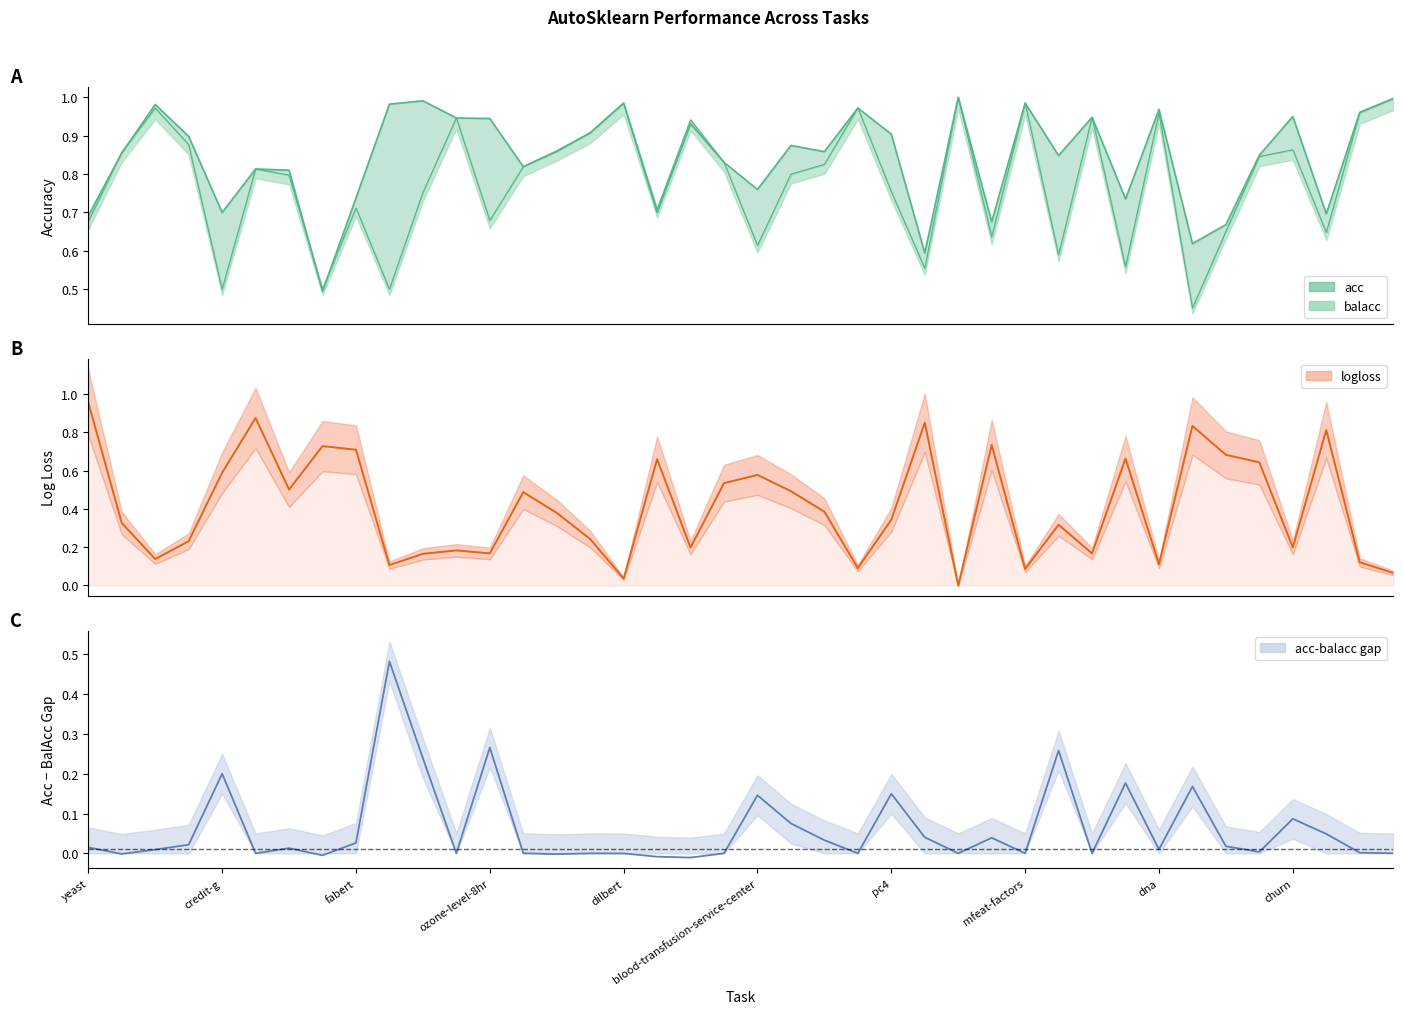

What is the value of the 7th point from the left?

0.5